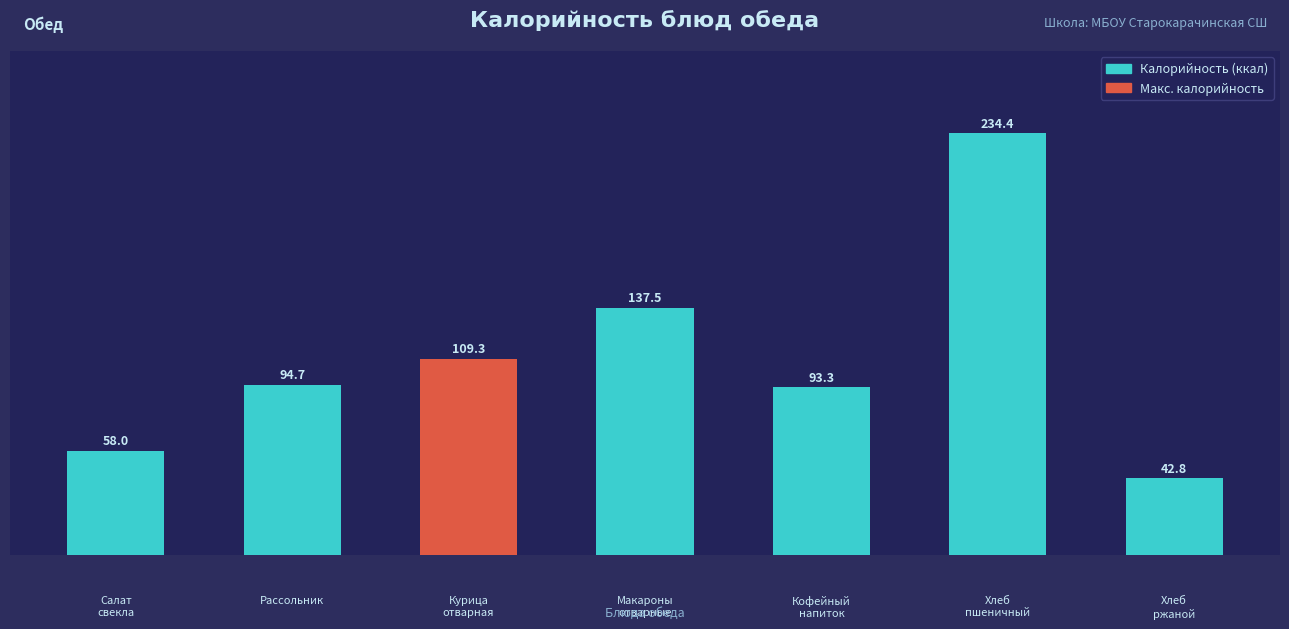

What is the difference between the maximum and minimum values?

191.6